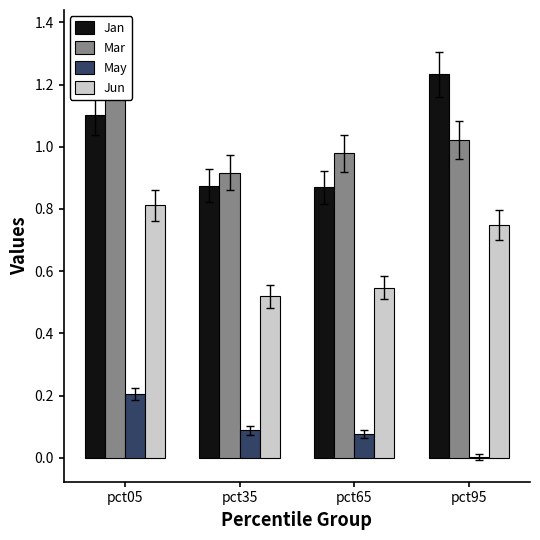

List the series in order of their peak value, lowest first.

May, Jun, Jan, Mar